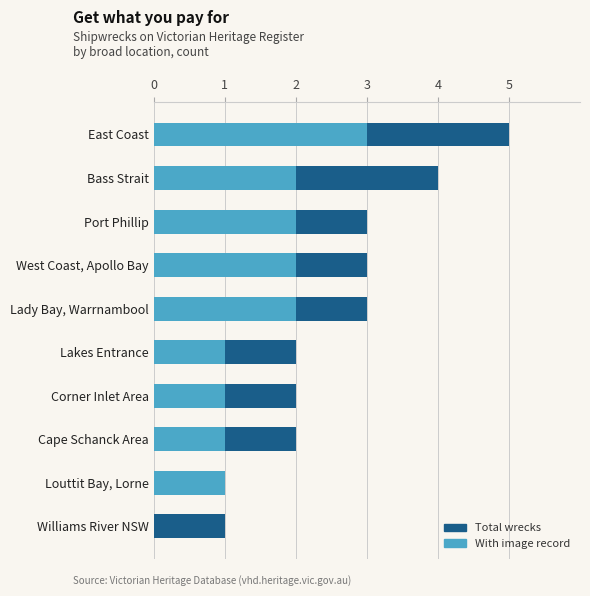

What is the average value of the With image record series?

2